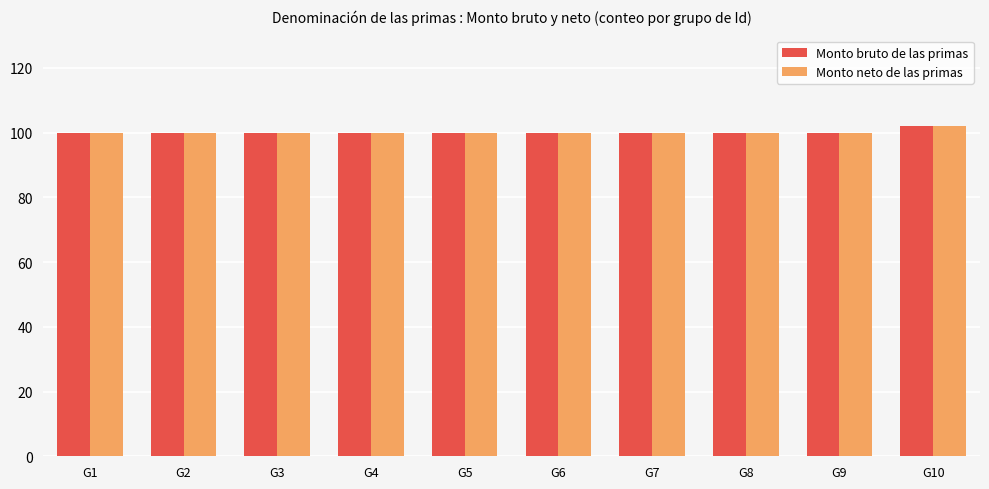

How many series are shown in this chart?

2